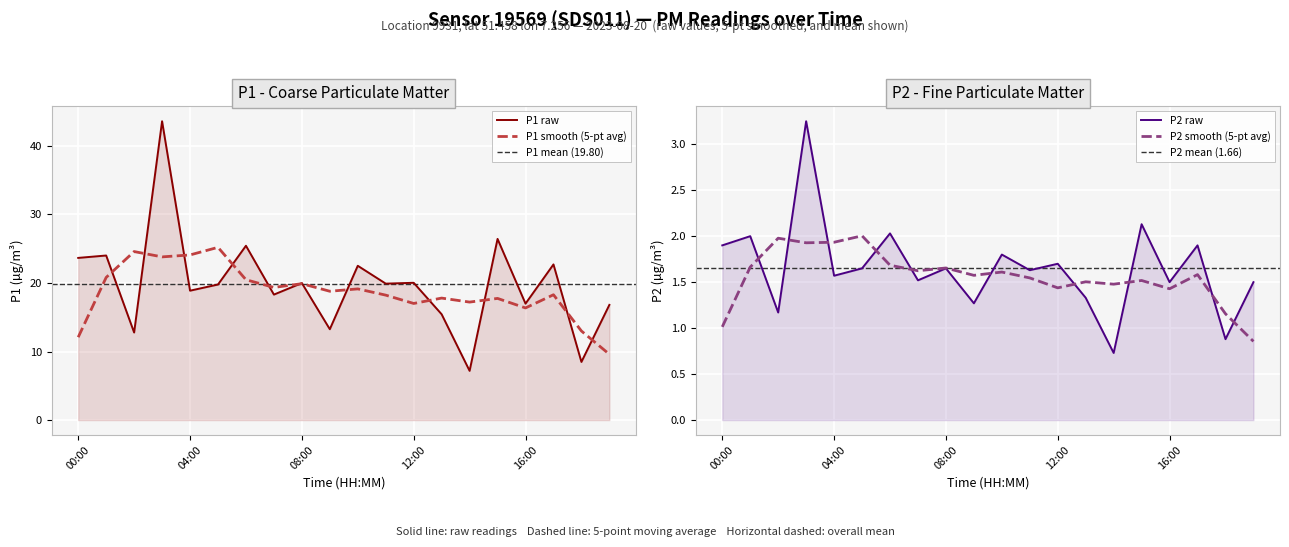

In P1, how many points are higher than both neighbors (excluding endpoints)?

8